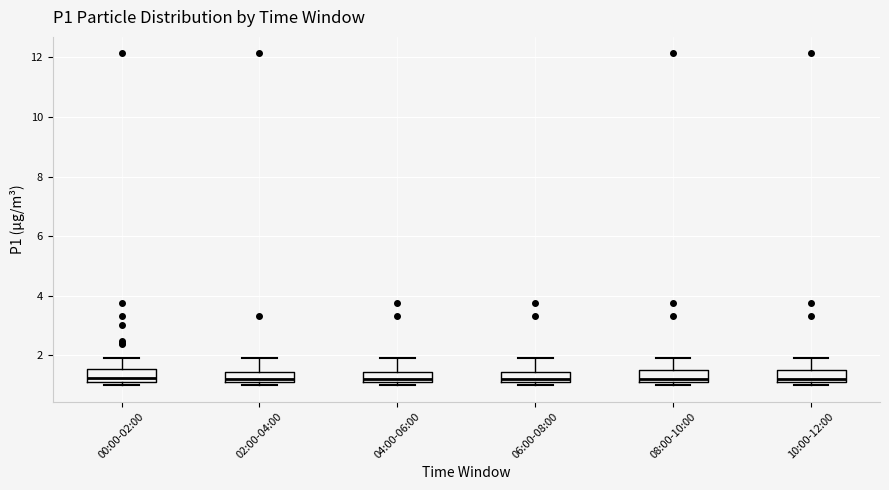

Where is the lower edge of the box for 02:00-04:00 on the y-axis? The values are not printed on the chart, so give them approximately, as read against the axis.

1.2